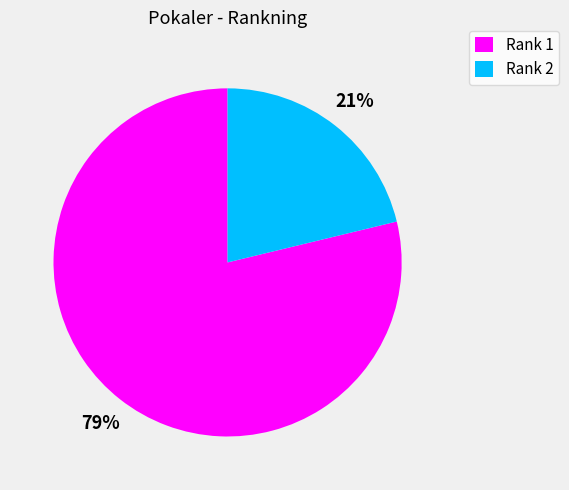

To the nearest percent, what is the combined percentage of Rank 1 and Rank 2?

100%